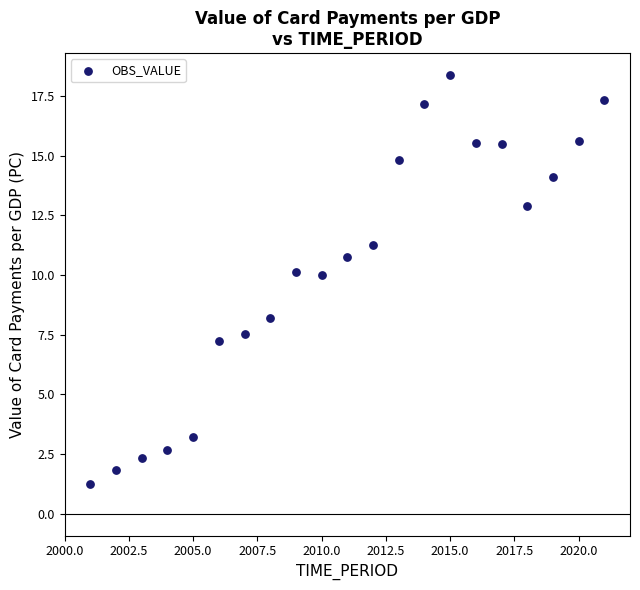

What Y value in the scatter plot is closest to 9?

8.2